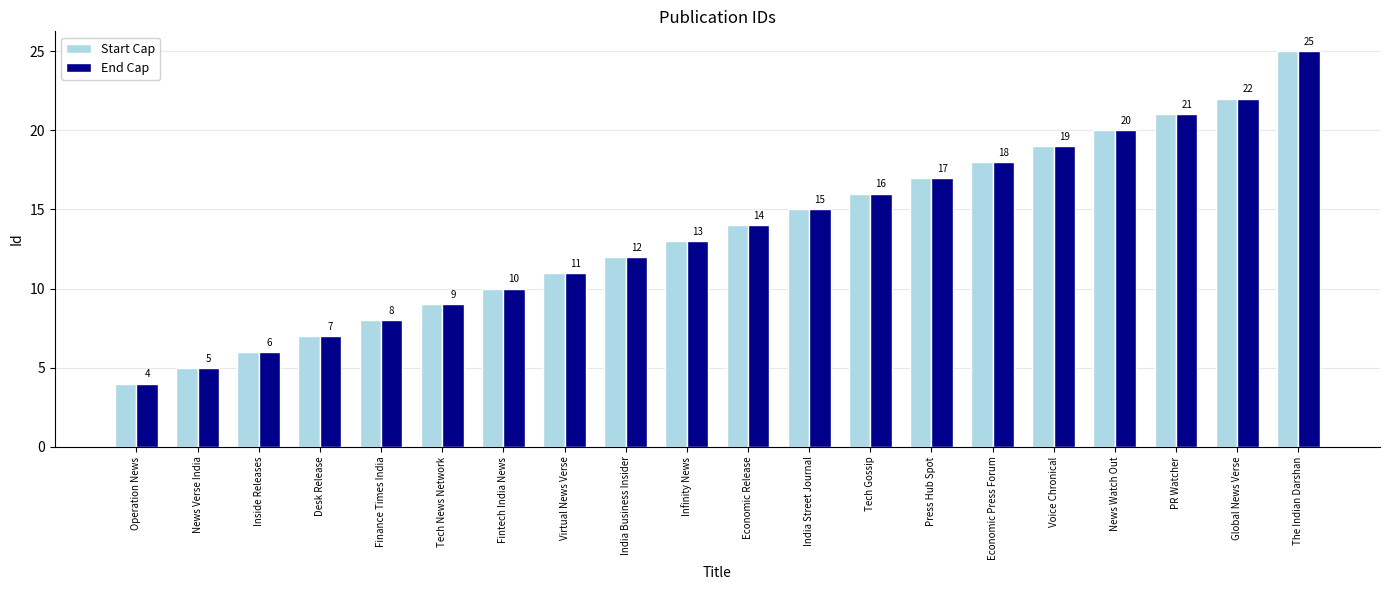

How many categories are shown in the chart?

20